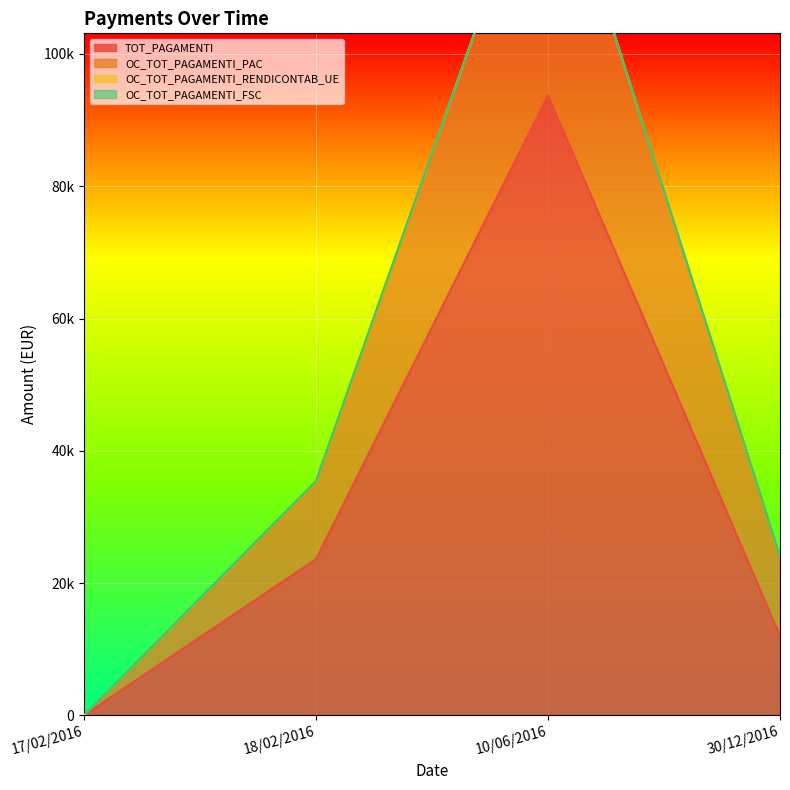

What is the difference between the maximum and minimum values in the OC_TOT_PAGAMENTI_PAC series?

134624.0